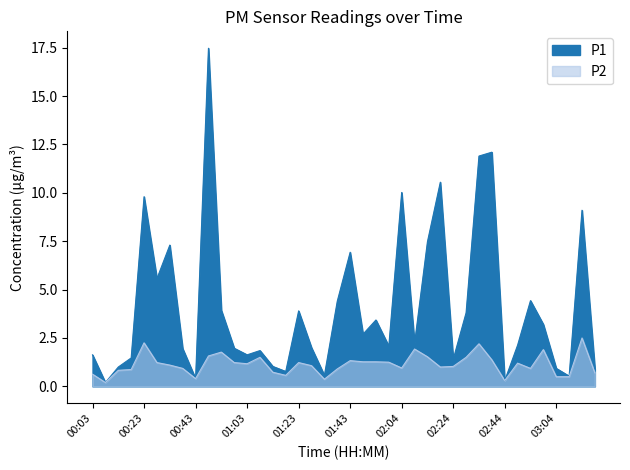

How many data points in P2 are less than 1?

16